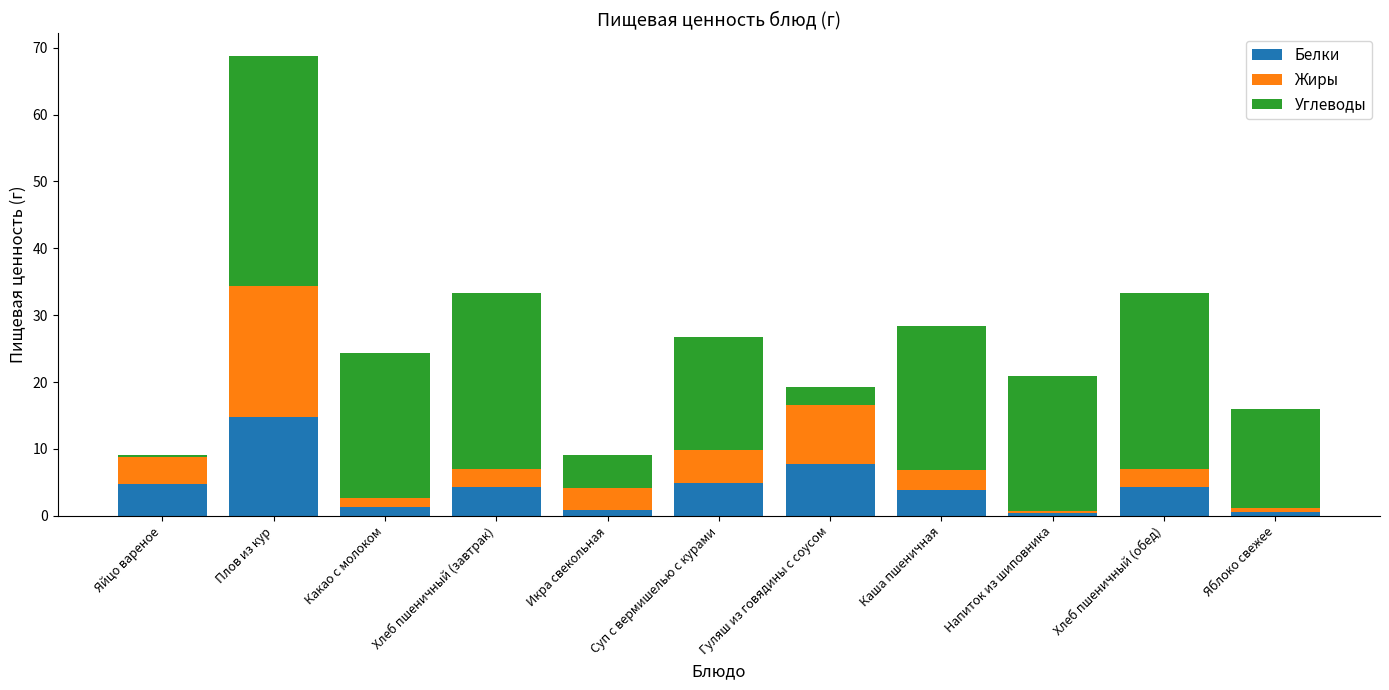

At which category is the sum across all series the highest?

Плов из кур